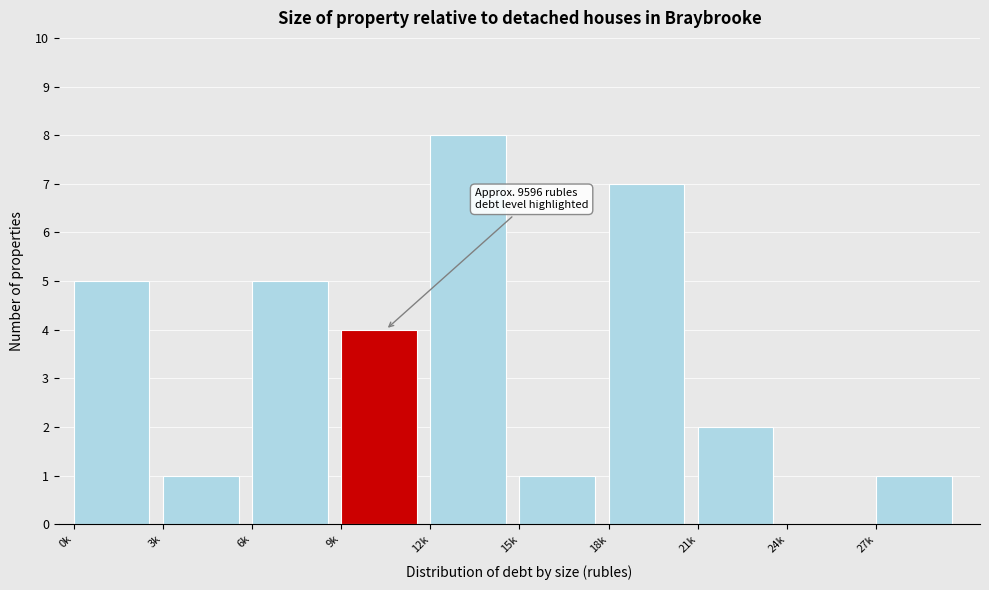

Reading right to left, extract all data points from this chart.

27k=1	24k=0	21k=2	18k=7	15k=1	12k=8	9k=4	6k=5	3k=1	0k=5